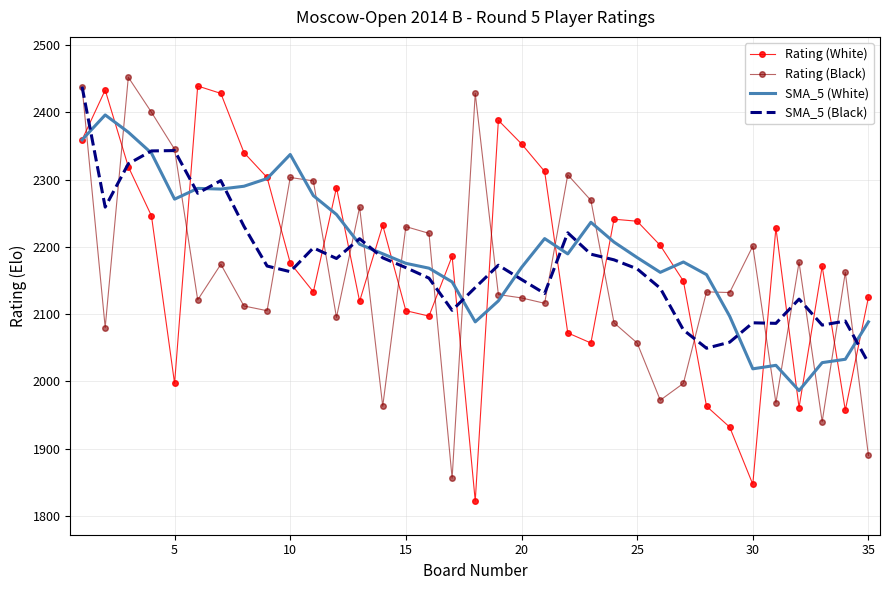

True or false: Rating (Black) and SMA_5 (White) intersect in this chart.

True